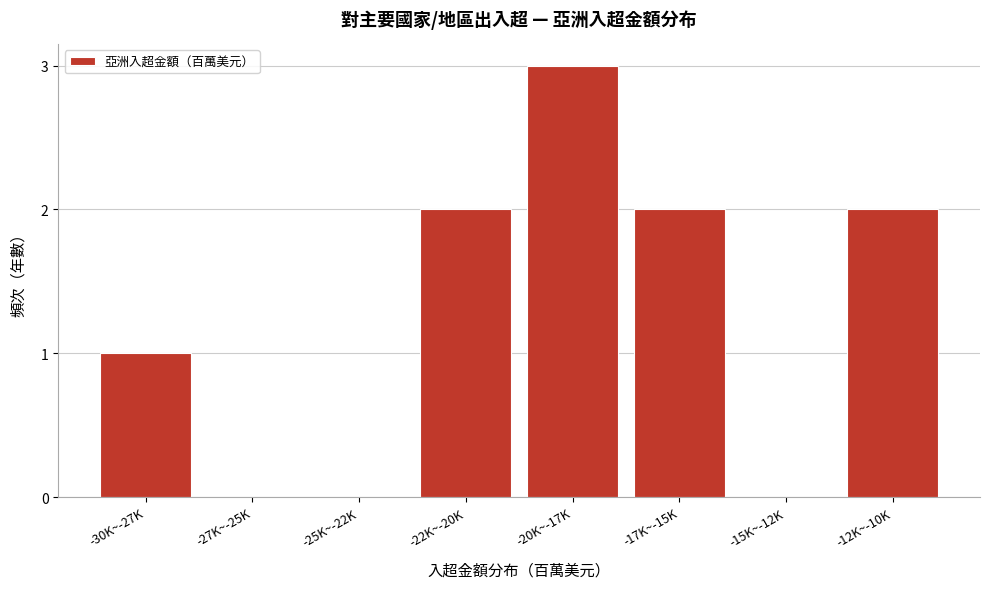

Reading right to left, transcribe all the data shown in this chart.

-12K~-10K=2	-15K~-12K=0	-17K~-15K=2	-20K~-17K=3	-22K~-20K=2	-25K~-22K=0	-27K~-25K=0	-30K~-27K=1